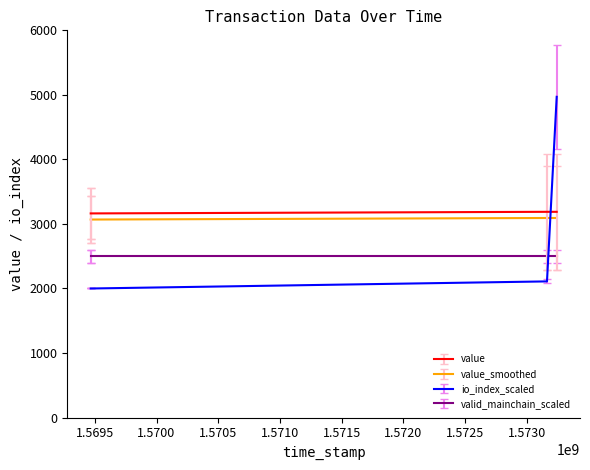

What is the minimum value for value_smoothed?

3068.5